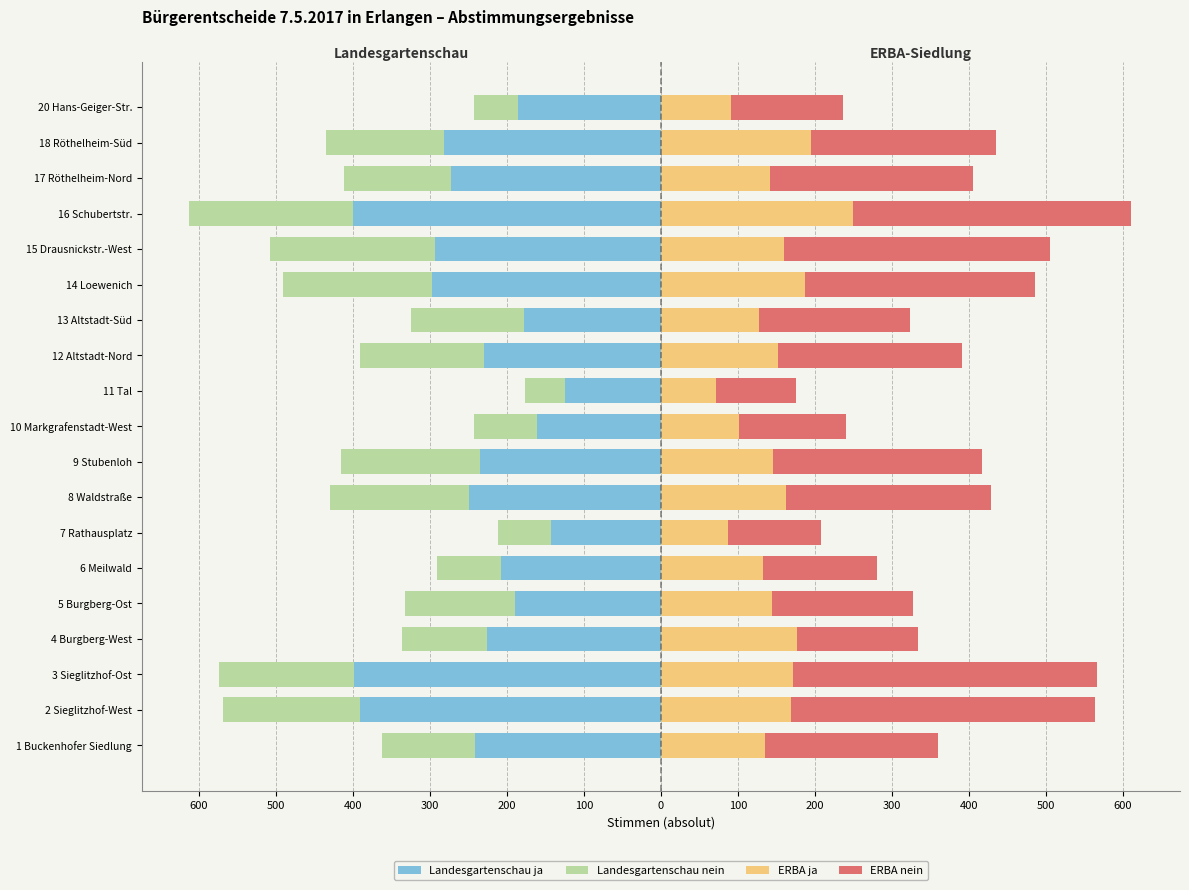

How many categories are shown in the chart?

19